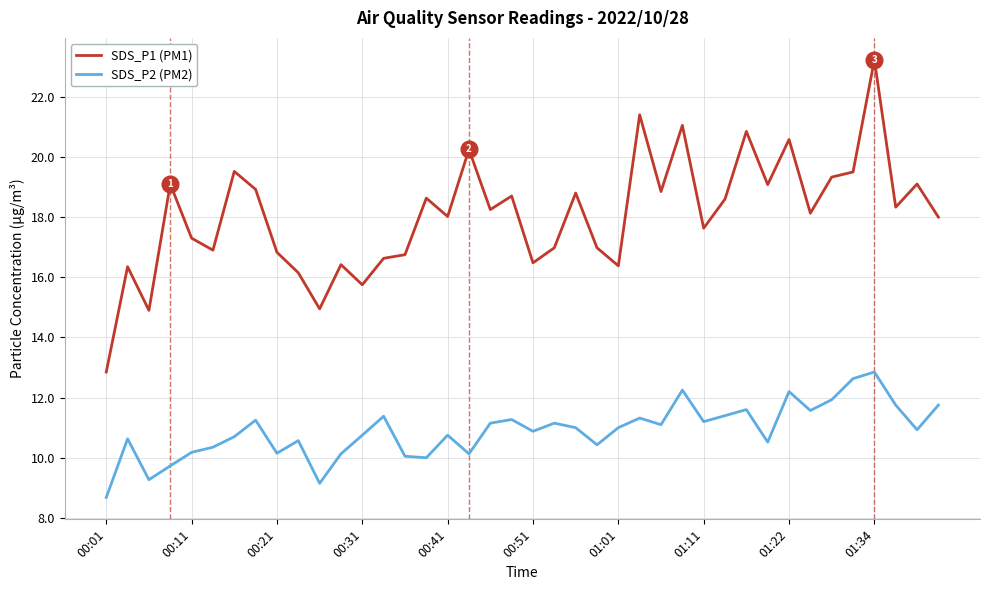

True or false: SDS_P1 (PM1) and SDS_P2 (PM2) cross at least once.

False